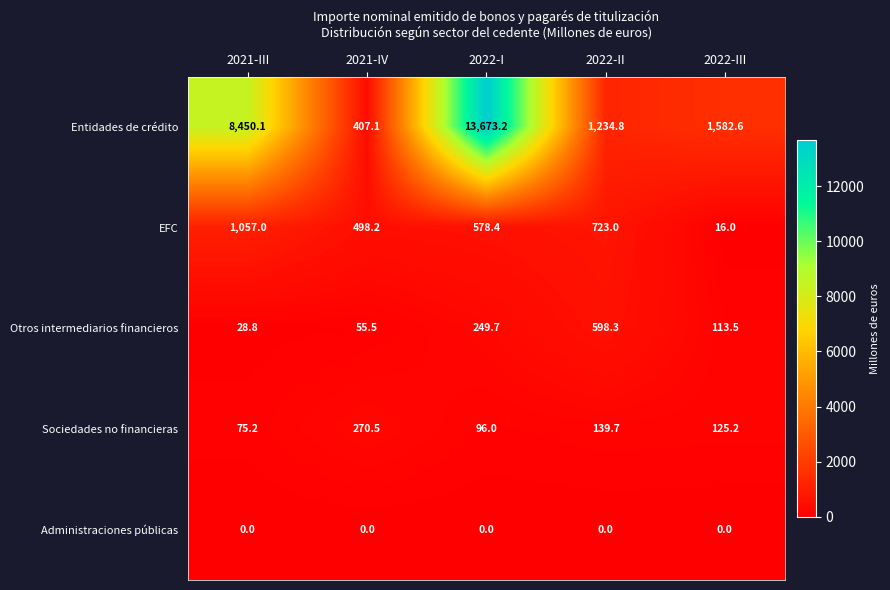

Is the value of Sociedades no financieras at 2021-III greater than the value of Otros intermediarios financieros at 2021-III?

Yes